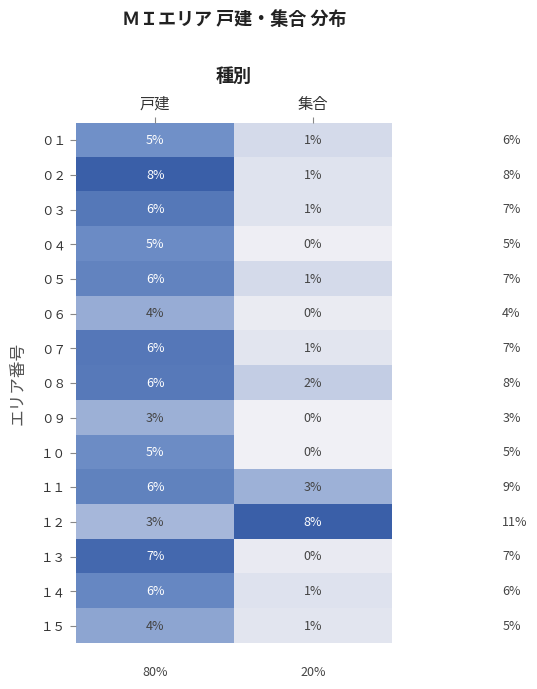

Read the ０７ value at 戸建.

6